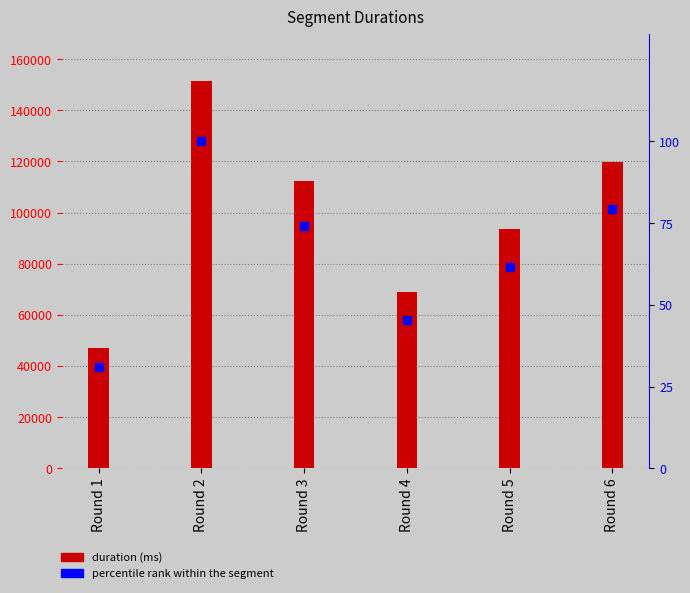

At how many categories does at least one series exceed 125030?

1